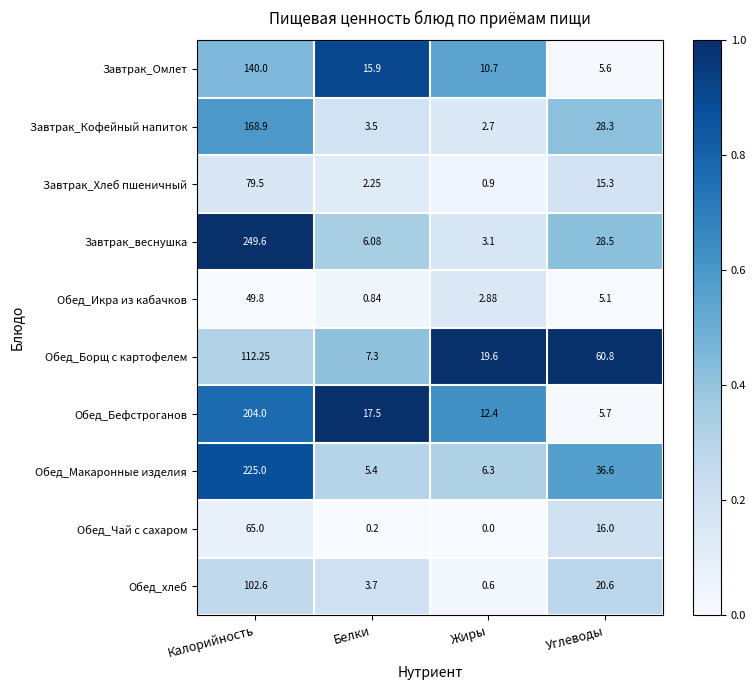

Which series has the widest spread of values?

Завтрак_веснушка